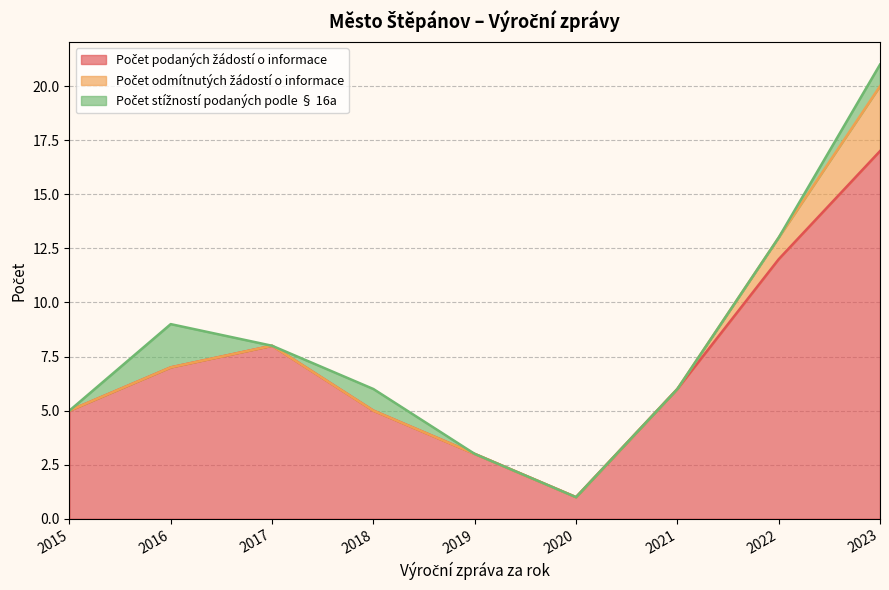

What is the total value across all series at 2021?

6